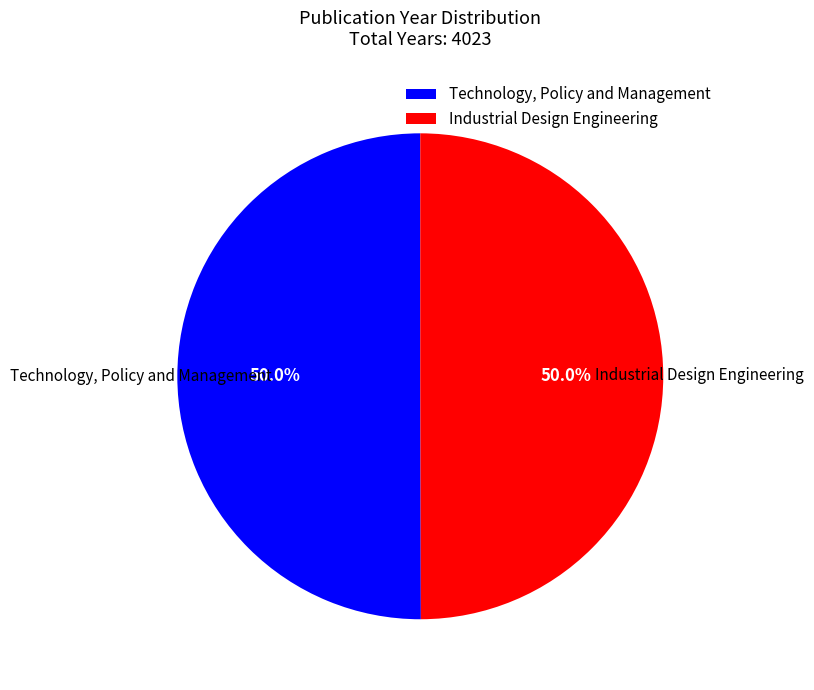

Approximately how many times larger is the value at Technology, Policy and Management compared to Industrial Design Engineering?

1.0